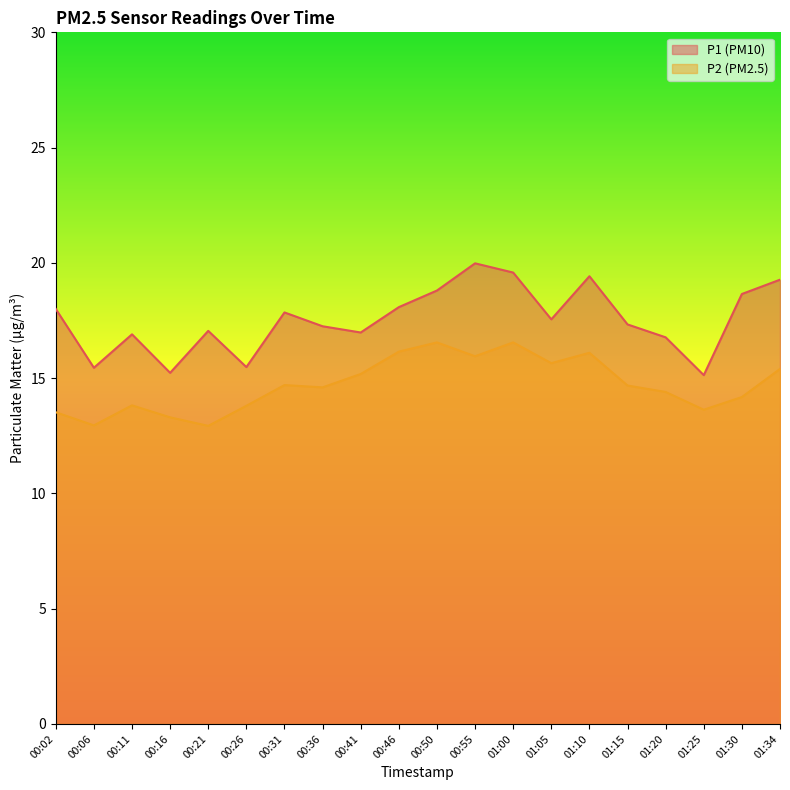

Between 00:16 and 00:55, which series saw the biggest shift?

P1